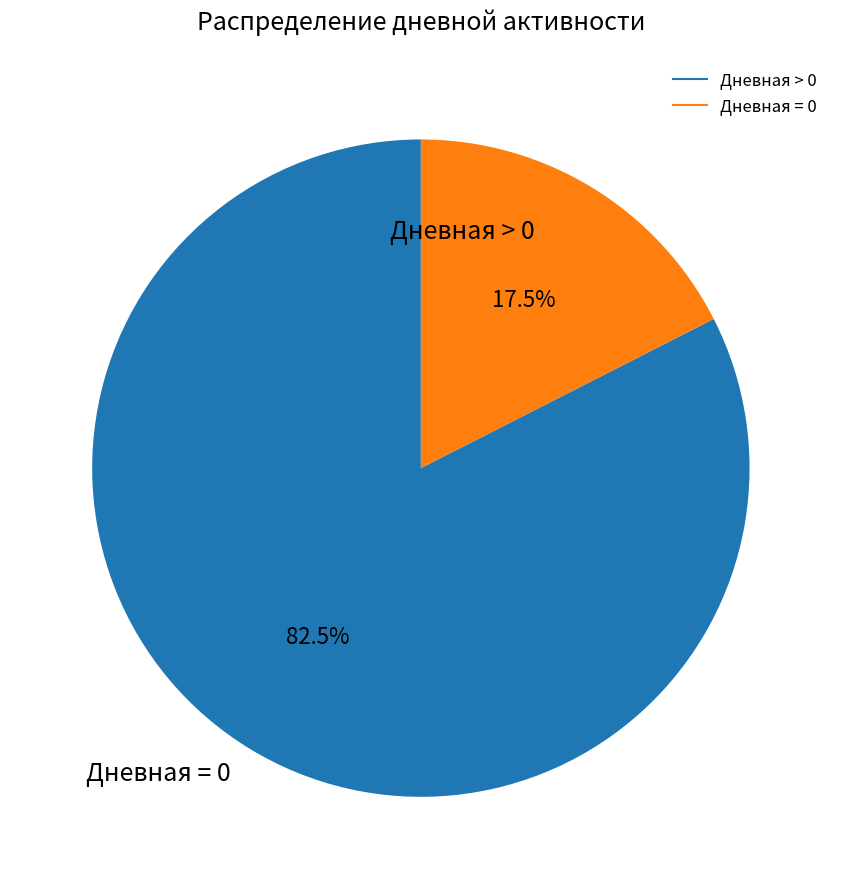

Between Дневная > 0 and Дневная = 0, which is larger?

Дневная > 0